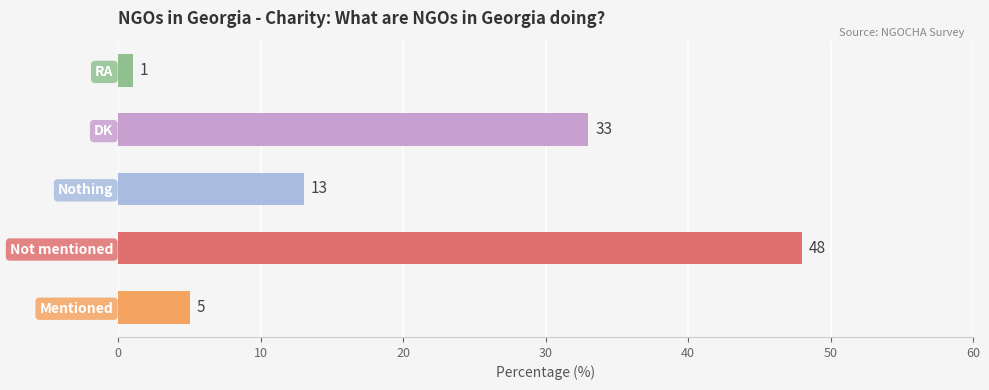

The value at DK is 33. True or false?

True